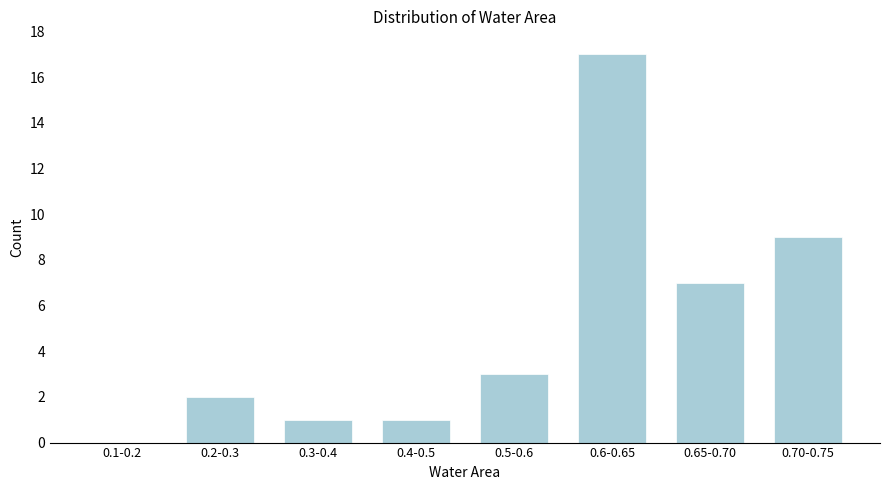

Reading left to right, extract all data points from this chart.

0.1-0.2=0	0.2-0.3=2	0.3-0.4=1	0.4-0.5=1	0.5-0.6=3	0.6-0.65=17	0.65-0.70=7	0.70-0.75=9